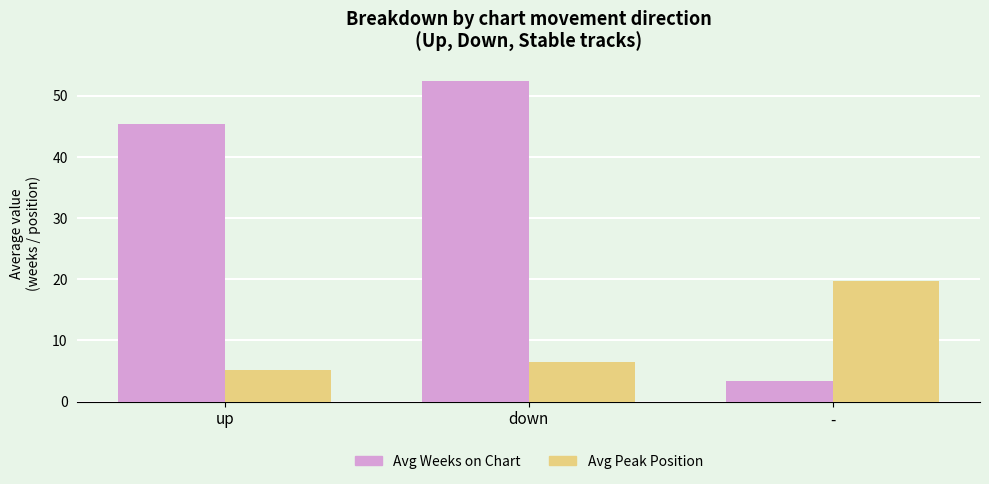

Is the value of Avg Weeks on Chart at - greater than the value of Avg Peak Position at up?

No